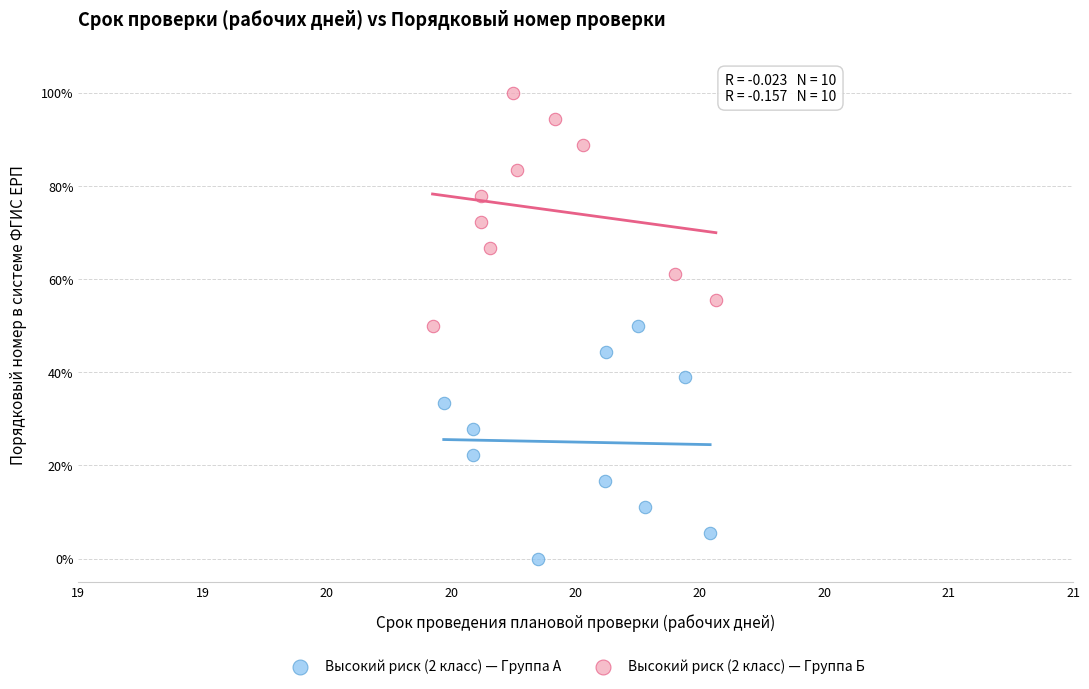

Which series reaches the maximum Y coordinate?

Высокий риск (2 класс) — Группа Б